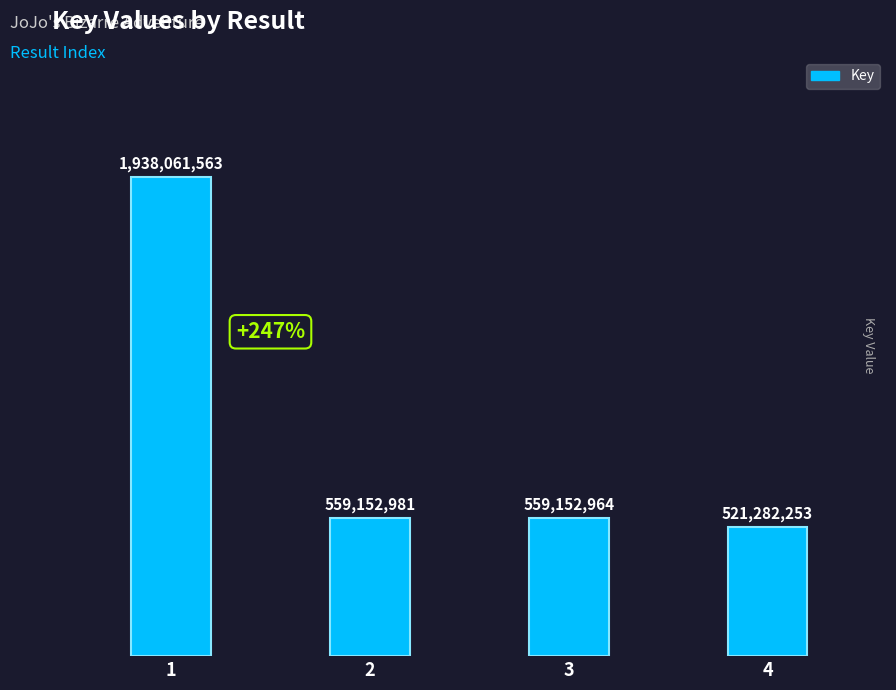

The value at 3 is 228664557. True or false?

False